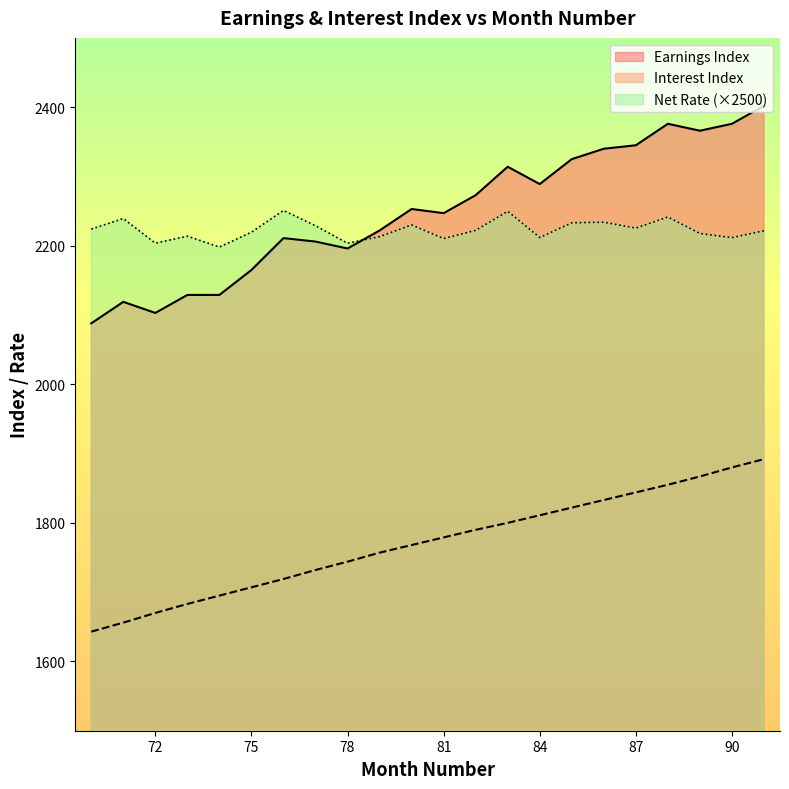

What is the spread (max minus min) of values at 76?

531.9